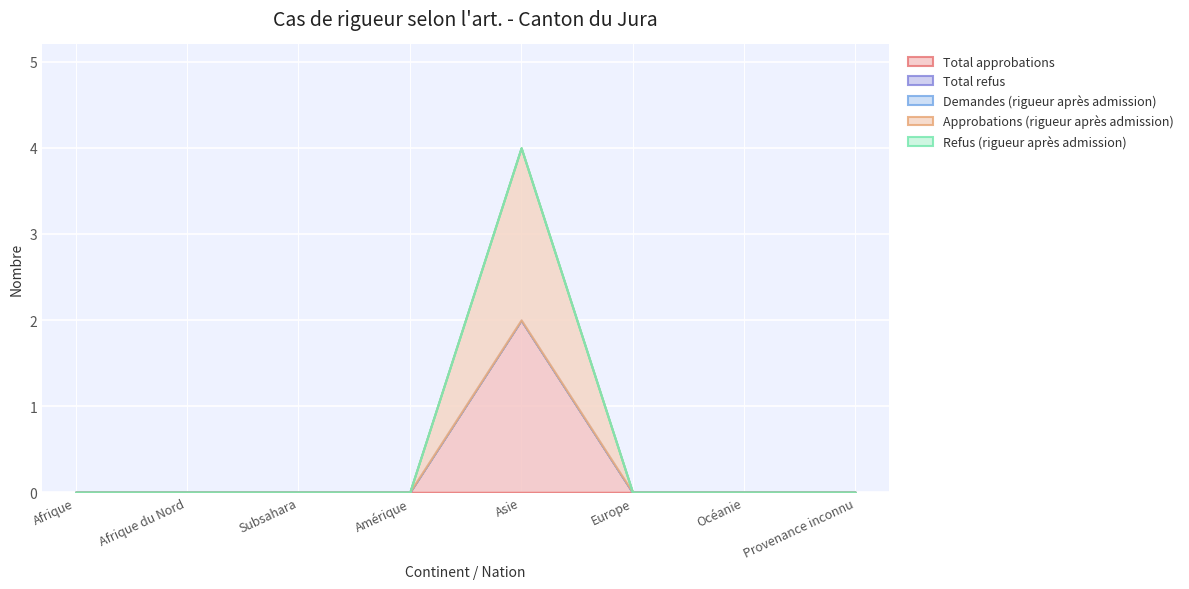

True or false: Refus (rigueur après admission) and Total approbations intersect in this chart.

False